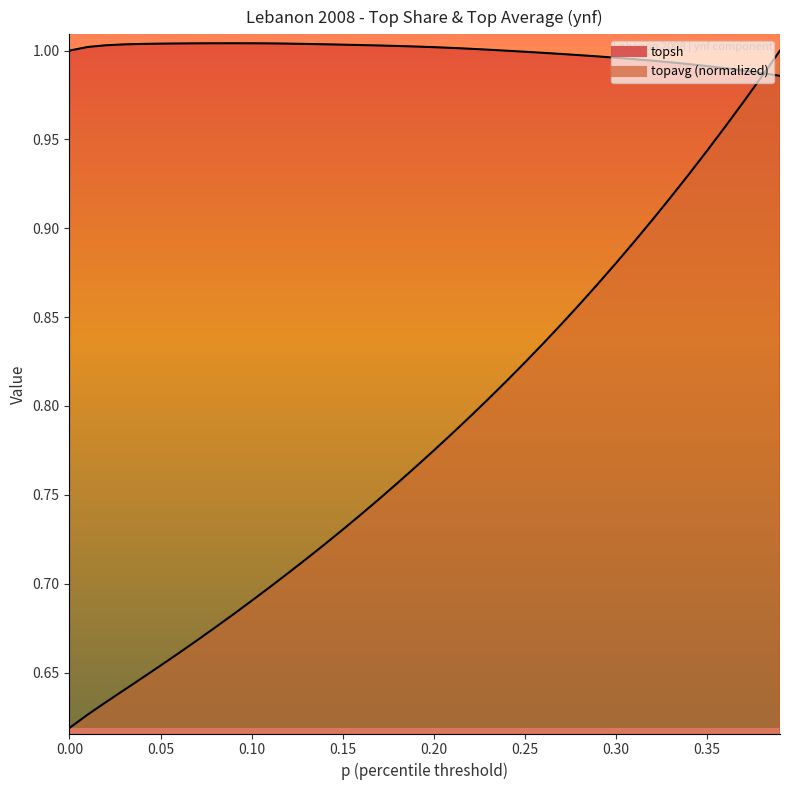

What is the spread (max minus min) of values at 0.11?

0.3